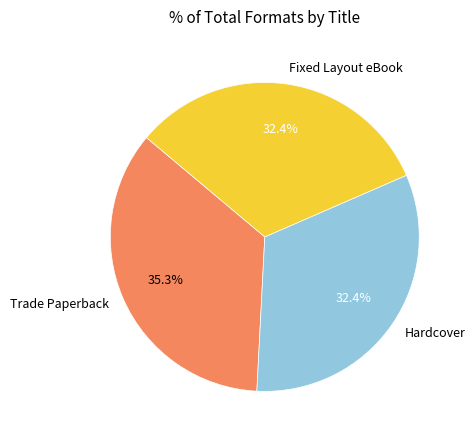

Approximately how many times larger is the value at Trade Paperback compared to Hardcover?

1.1